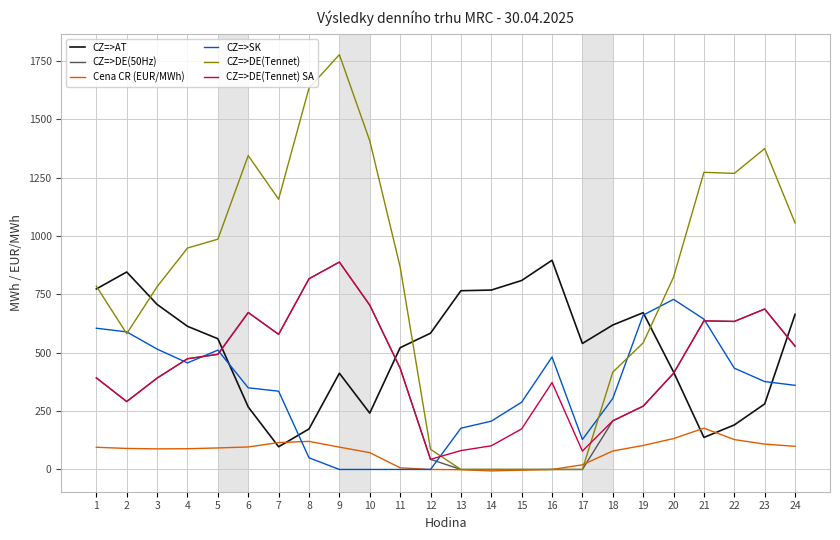

Which series has the widest spread of values?

CZ=>DE(Tennet)